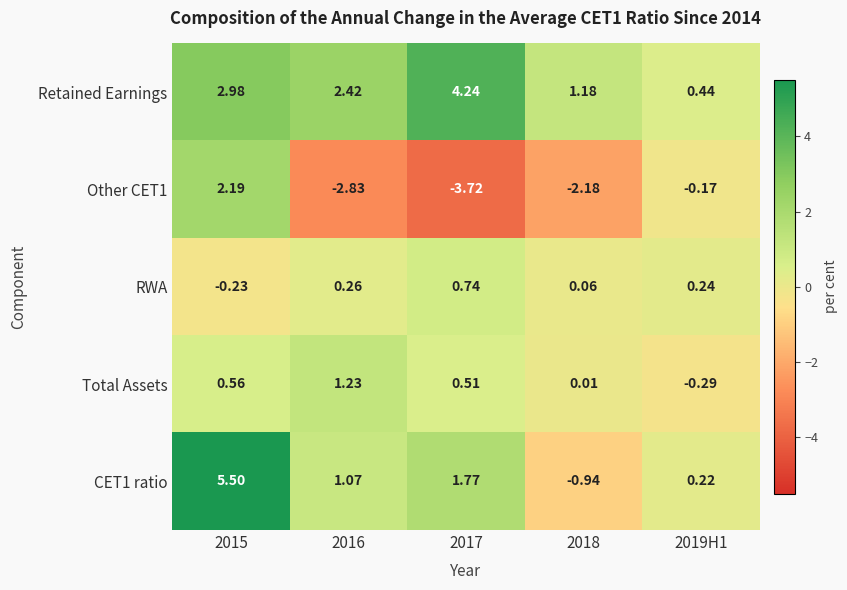

At how many categories does at least one series exceed 3?

2